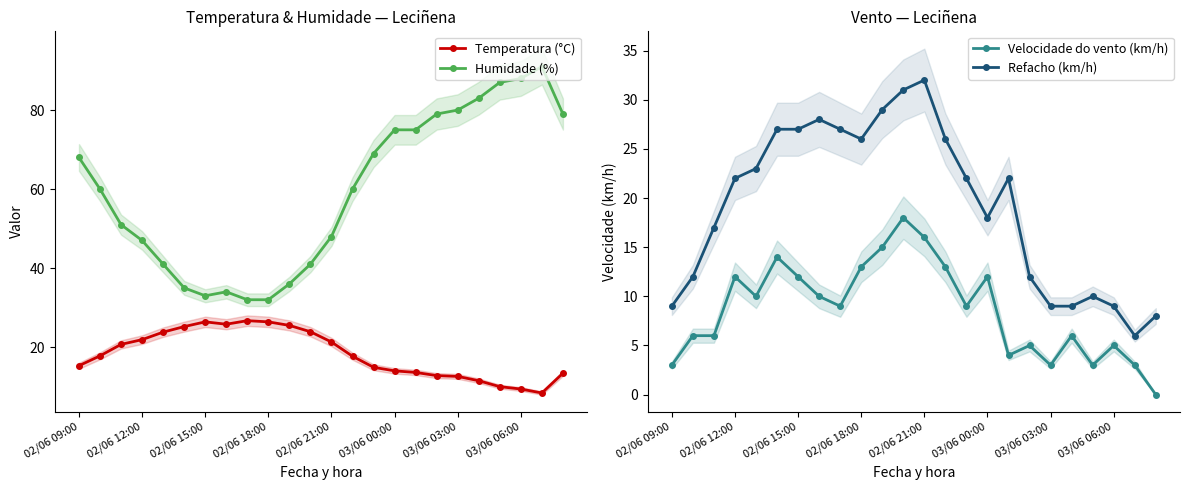

True or false: Refacho (km/h) and Humidade (%) cross at least once.

False